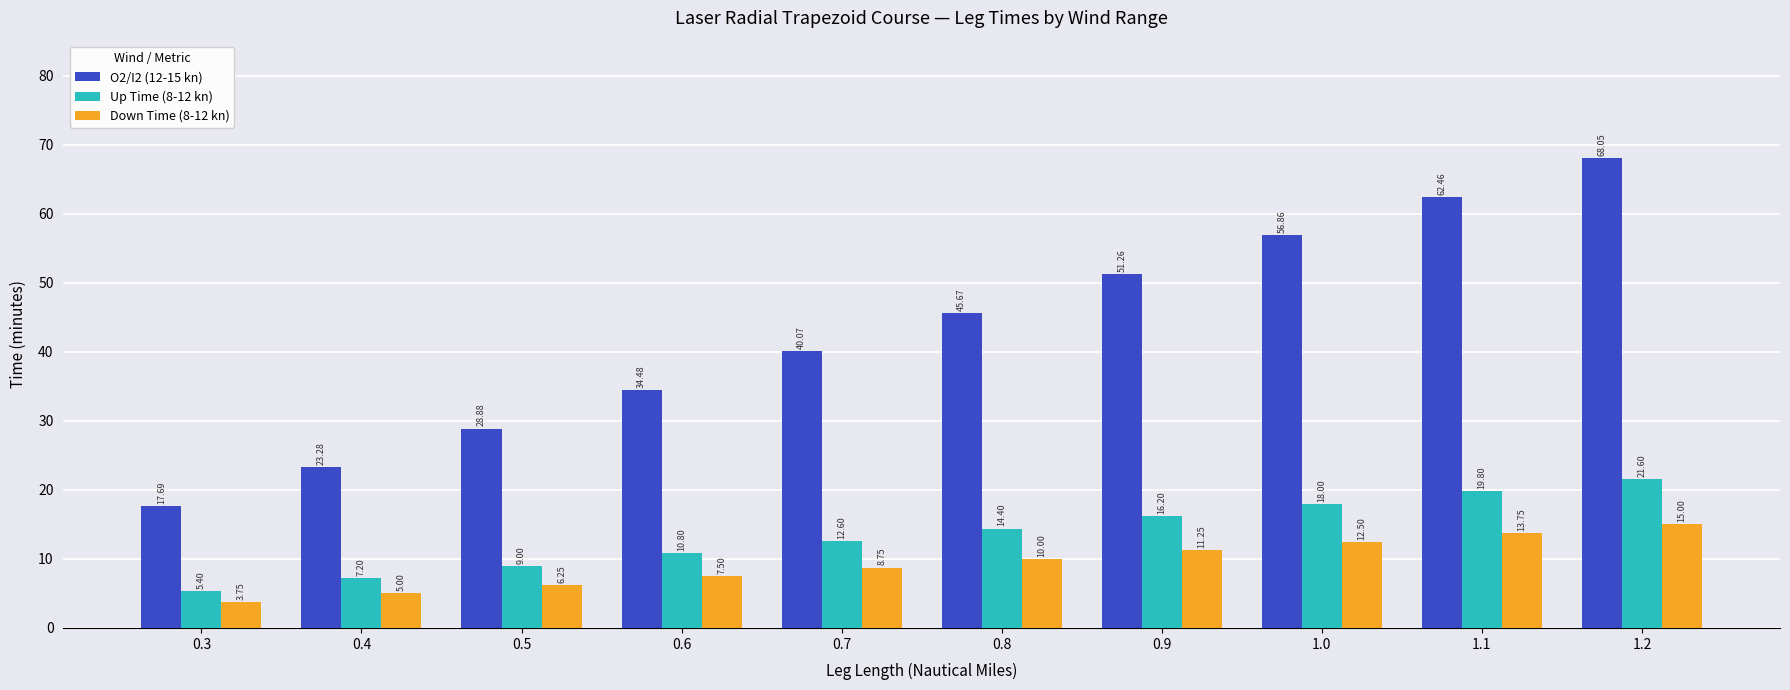

The O2/I2 (12-15 kn) series shows 12.2 at 0.8. True or false?

False